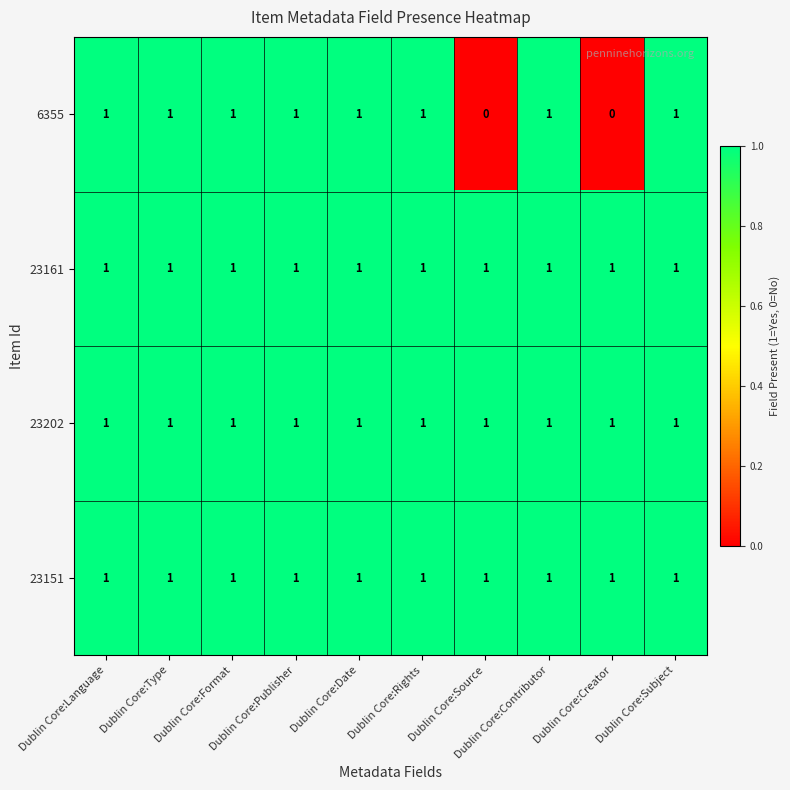

At how many categories does at least one series exceed 0?

10